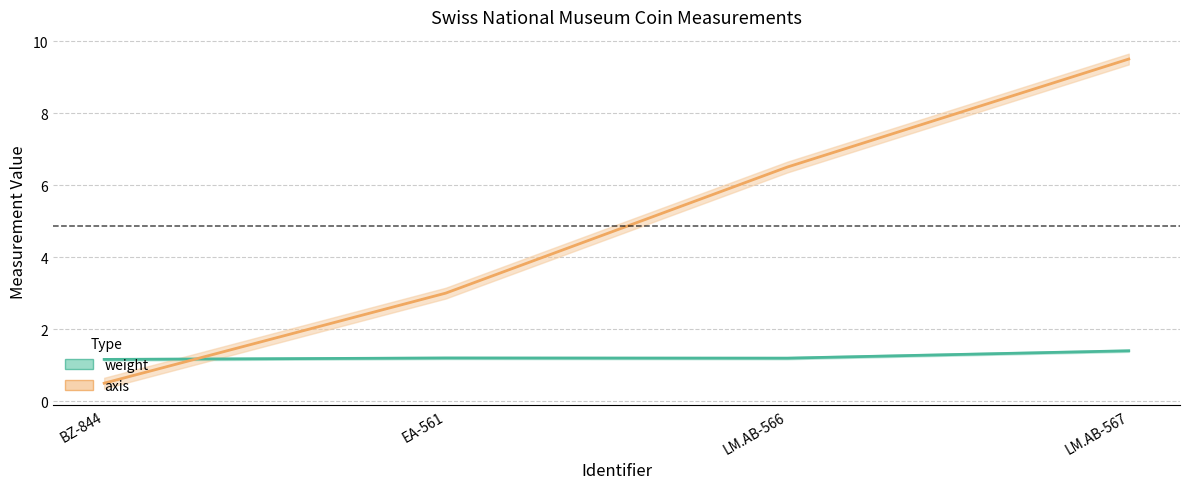

What is the difference between the second highest and second lowest values in the axis series?

3.5